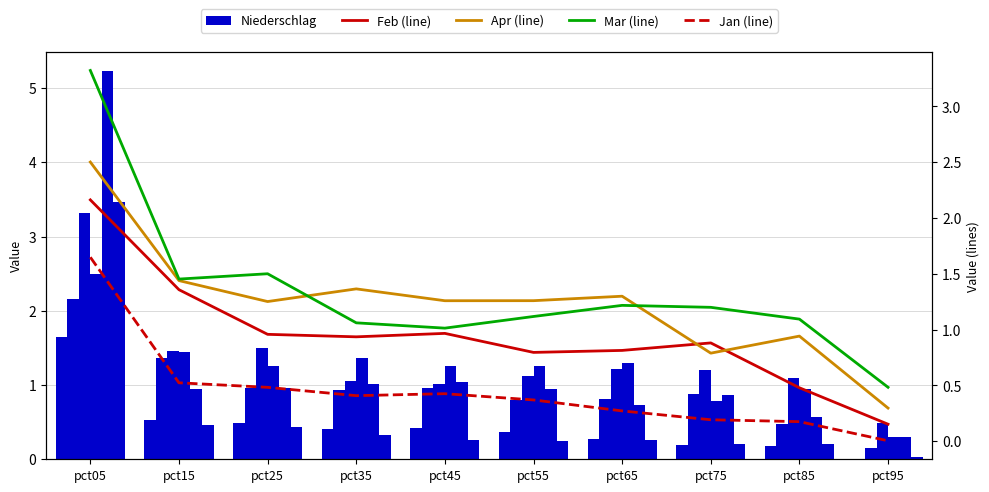

The value of Mar (line) at pct95 is 0.2. True or false?

False